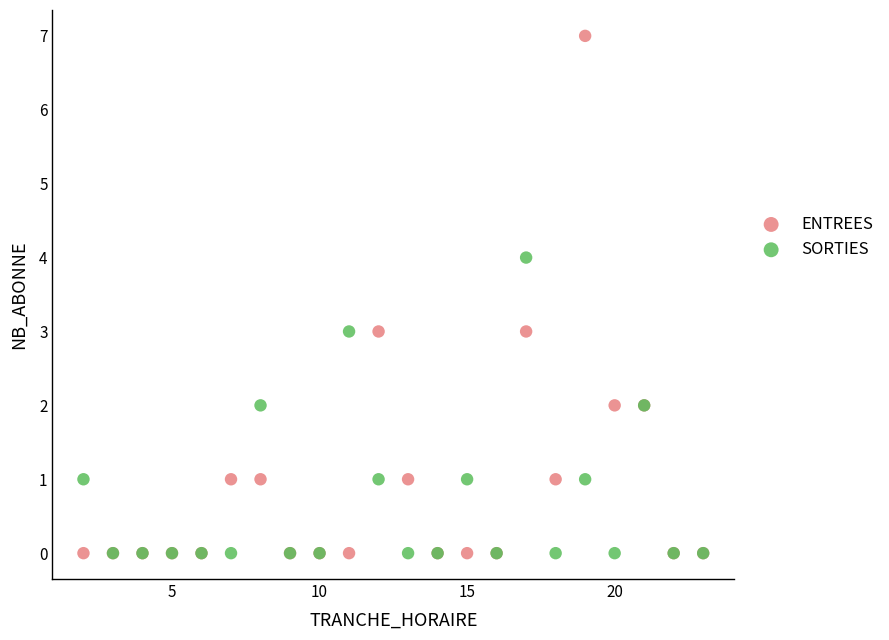

What are all the series names shown in the legend?

ENTREES, SORTIES